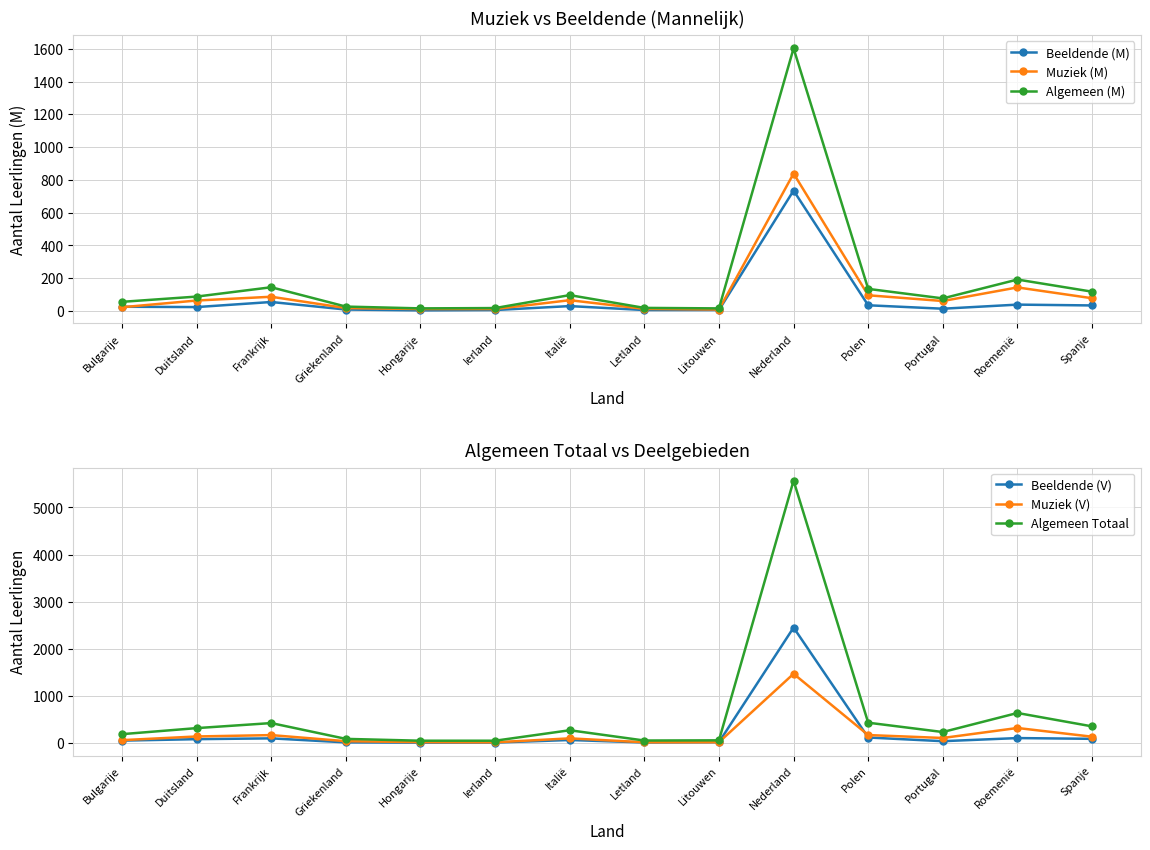

Rank the series by their maximum value, from lowest to highest.

Beeldende (M), Muziek (M), Muziek (V), Algemeen (M), Beeldende (V), Algemeen Totaal